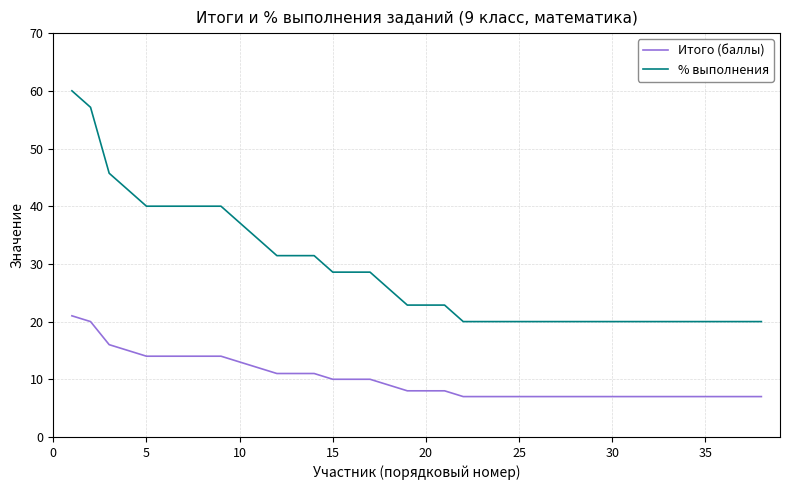

What is the smallest value displayed?

7.0